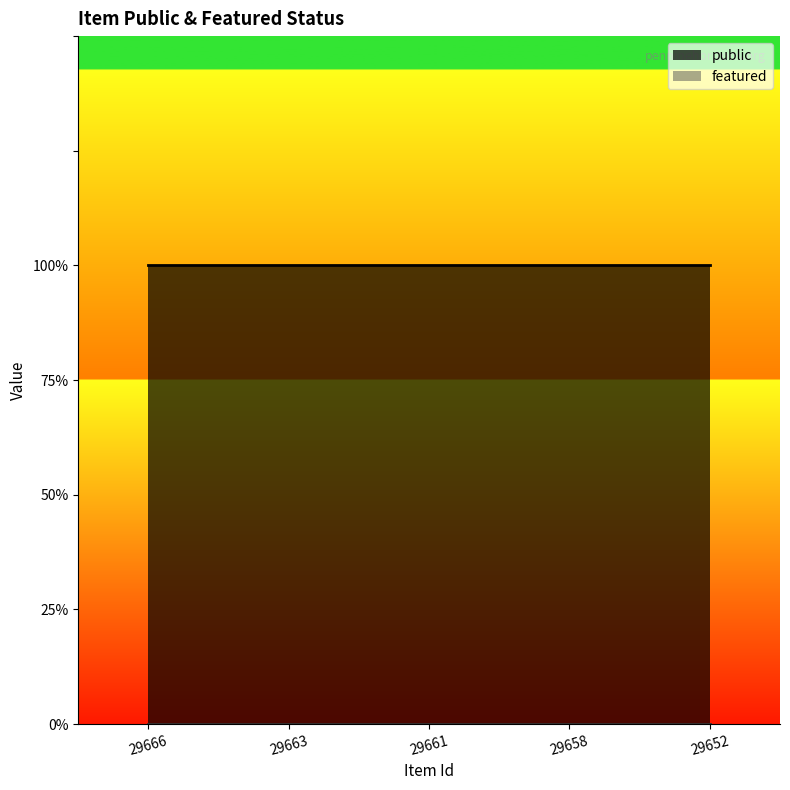

What is the minimum value for public?

1